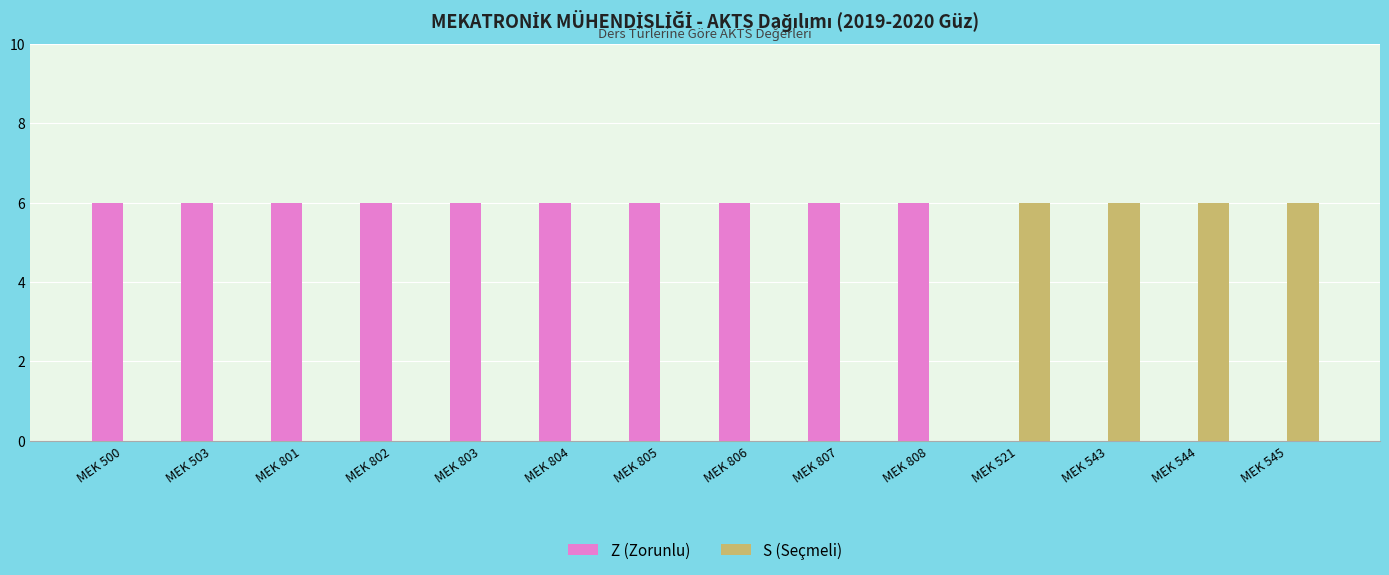

What is the total value across all series at MEK 802?

6